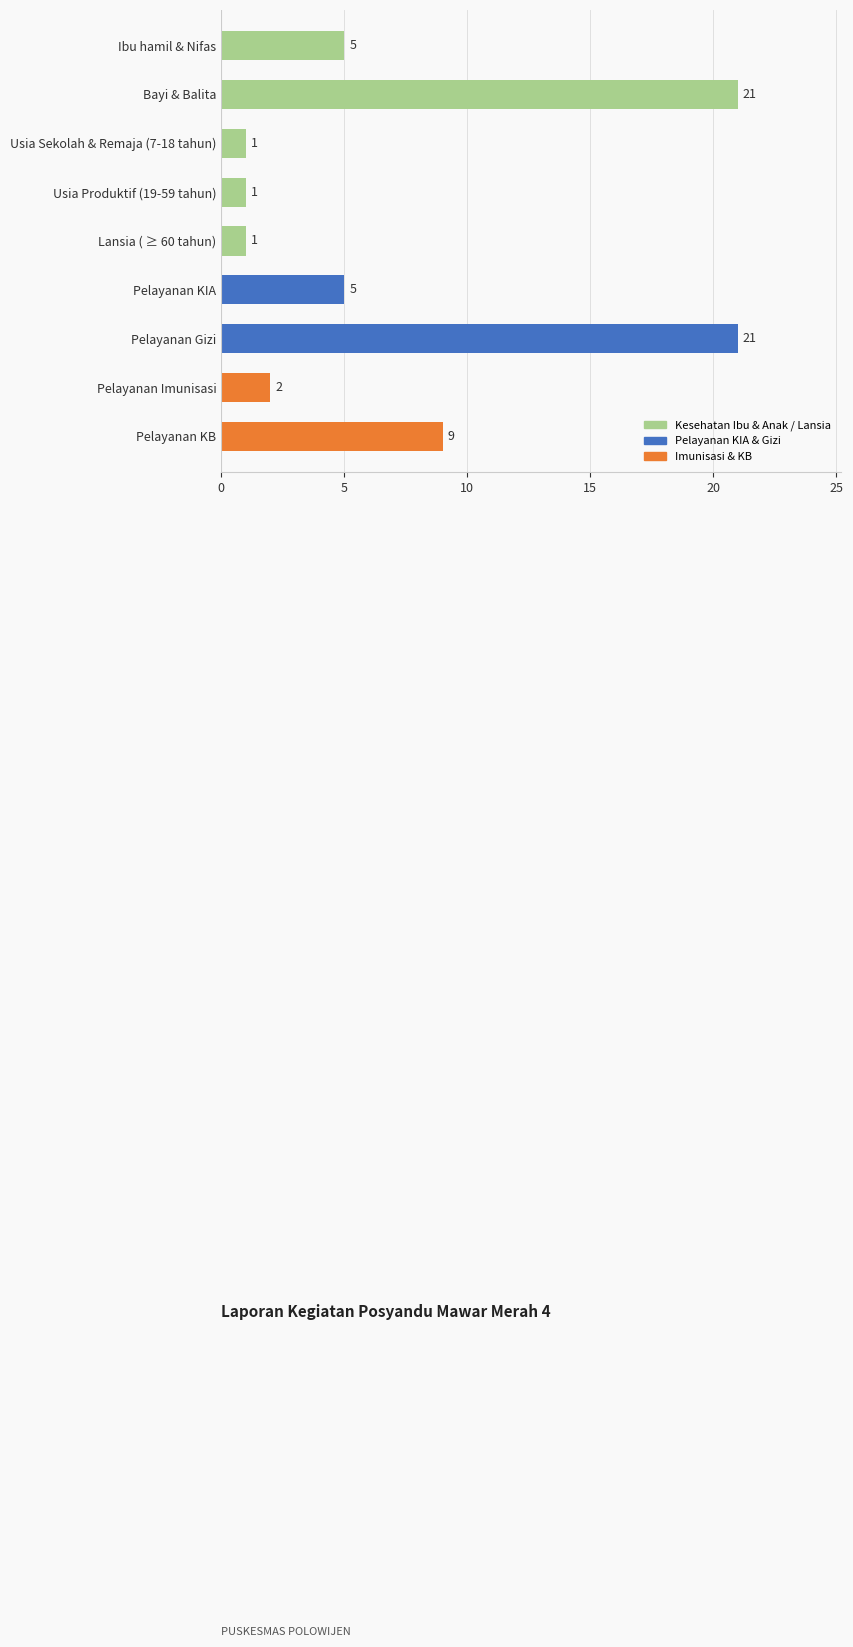

What is the ratio of the value at Pelayanan Gizi to the value at Bayi & Balita?

1.0